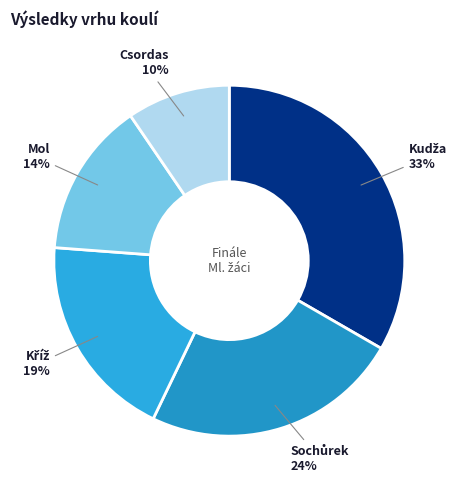

Count the number of slices in the pie.

5